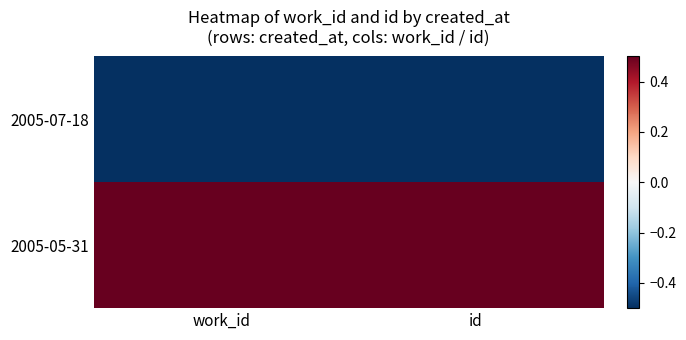

Reading left to right, transcribe all the data shown in this chart.

2005-07-18: work_id=-1	id=-1
2005-05-31: work_id=1	id=1